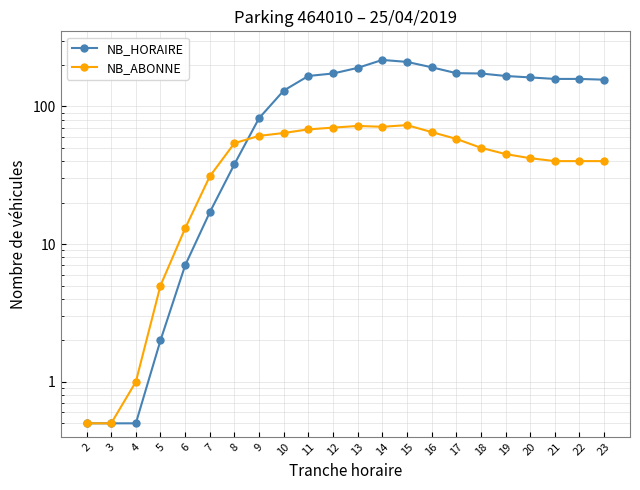

Does the chart have visible grid lines?

Yes